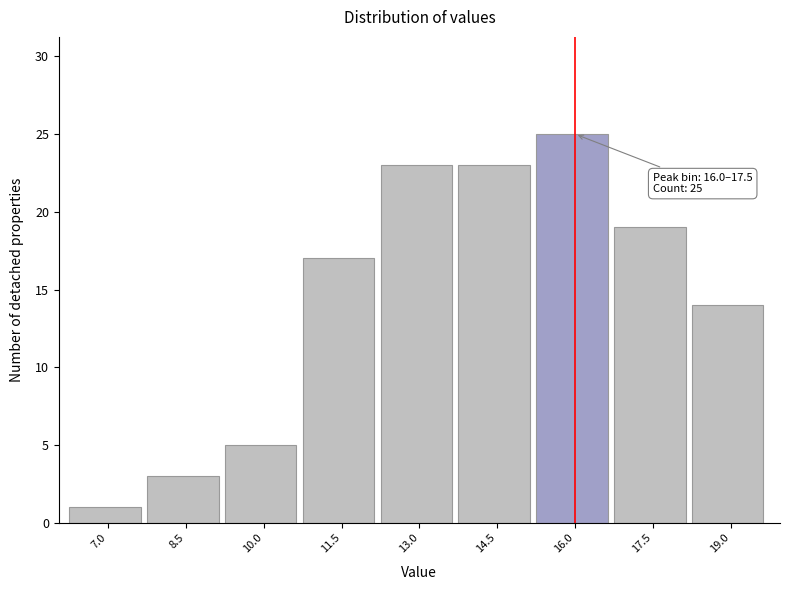

Reading left to right, list all the values displayed in this chart.

7.0=1	8.5=3	10.0=5	11.5=17	13.0=23	14.5=23	16.0=25	17.5=19	19.0=14